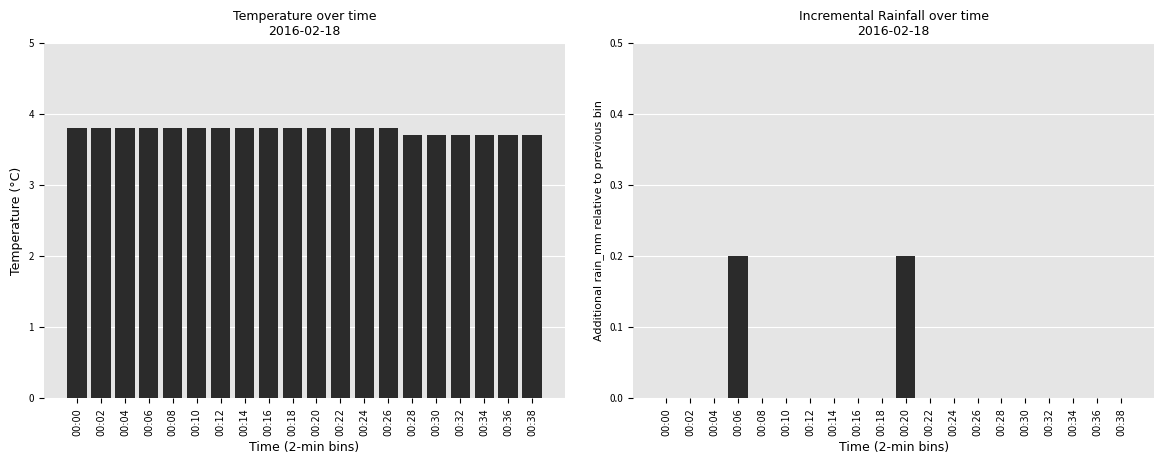

List the series in order of their overall mean, highest first.

temp, rain_mm